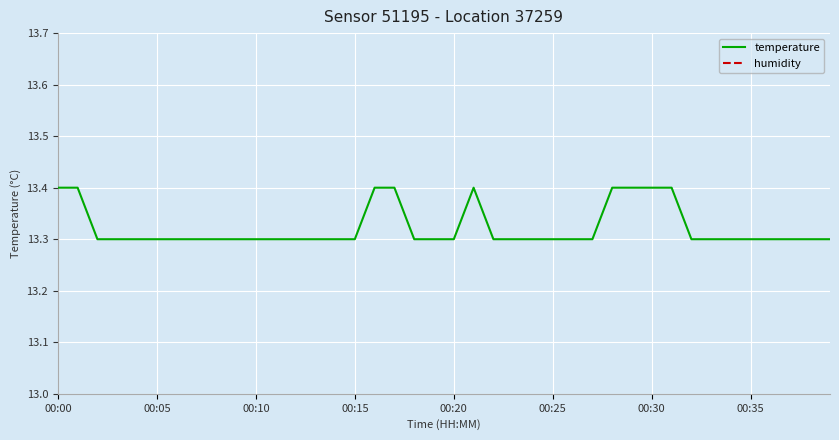

Count the temperature values in the range 13 to 14.

40